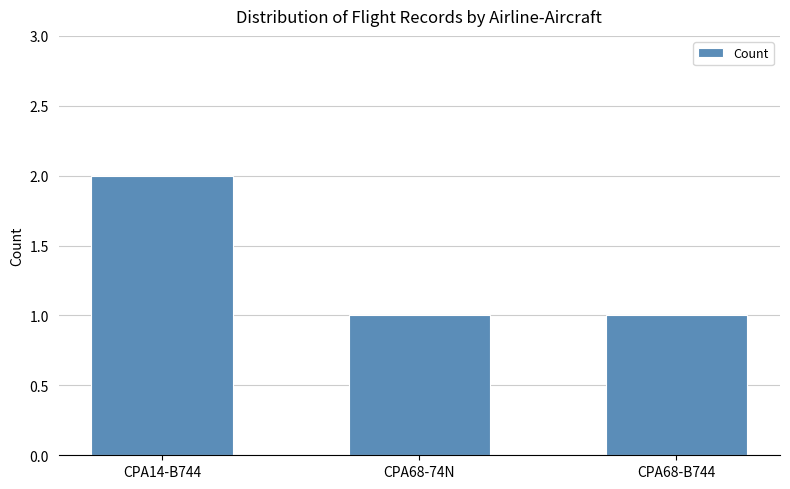

What is the sum of all values?

4